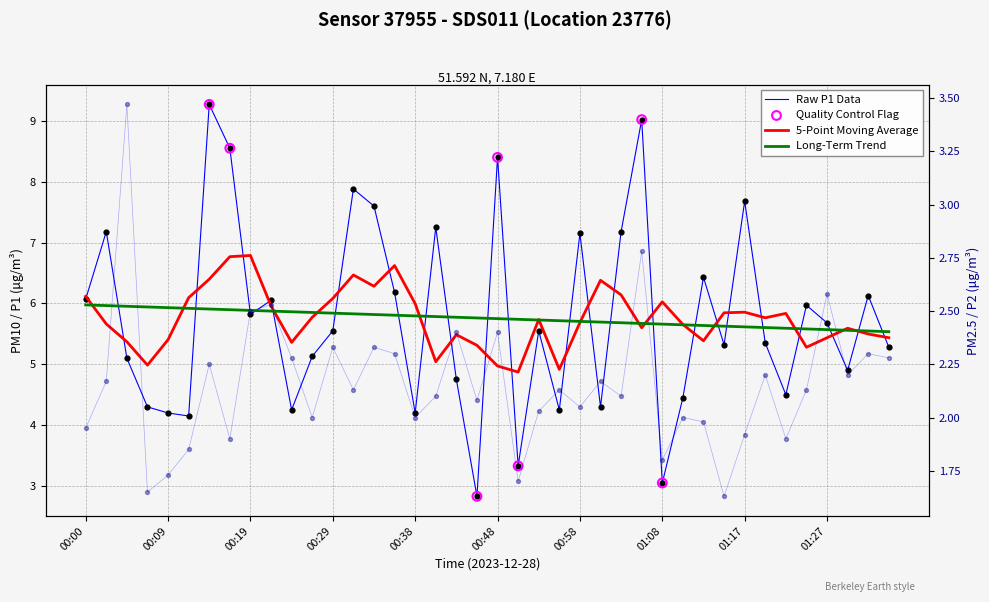

What is the total value across all series at 01:34?

7.6